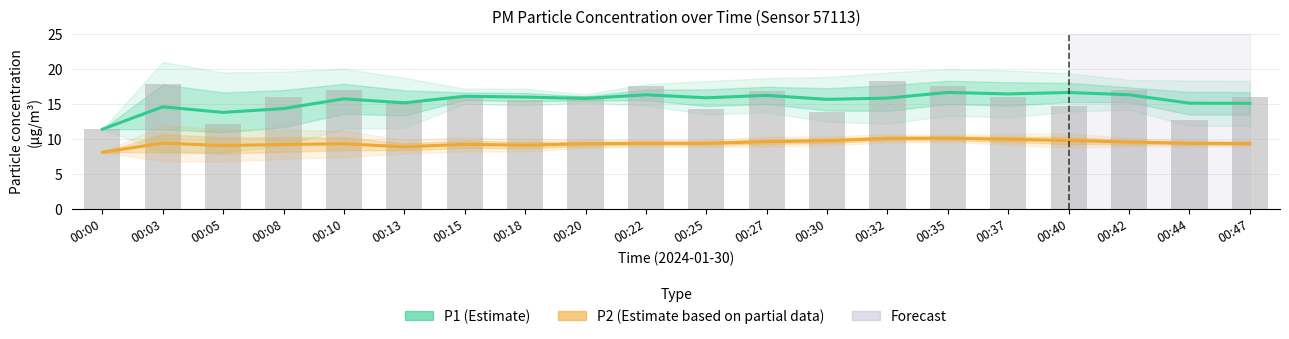

What is the sum of the P1 (Estimate) values at 00:44 and 00:18?

31.0